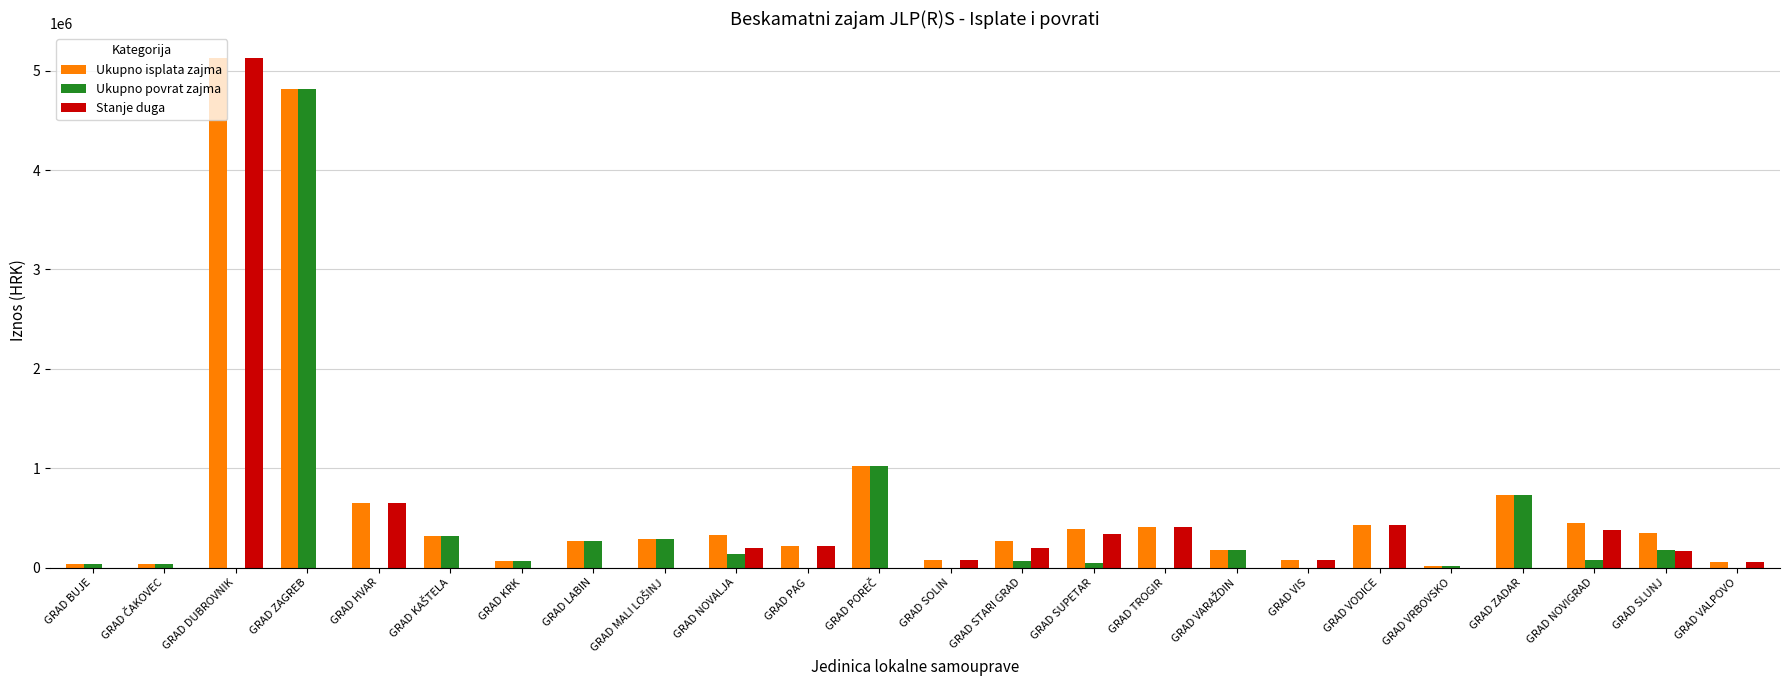

At which label does Ukupno isplata zajma reach its peak?

GRAD DUBROVNIK